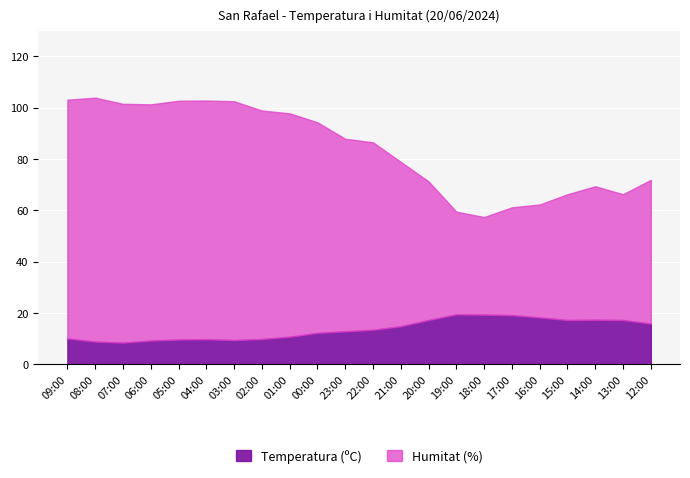

True or false: Temperatura (ºC) and Humitat (%) intersect in this chart.

False